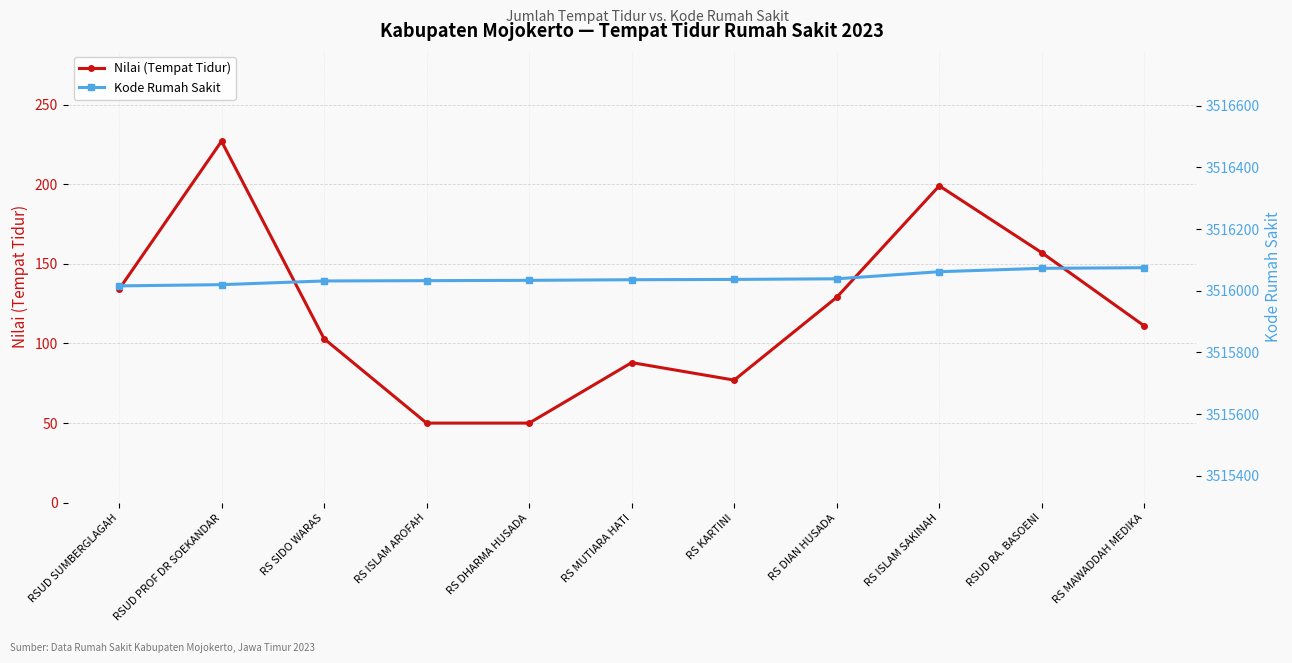

True or false: Kode Rumah Sakit and Nilai (Tempat Tidur) cross at least once.

False